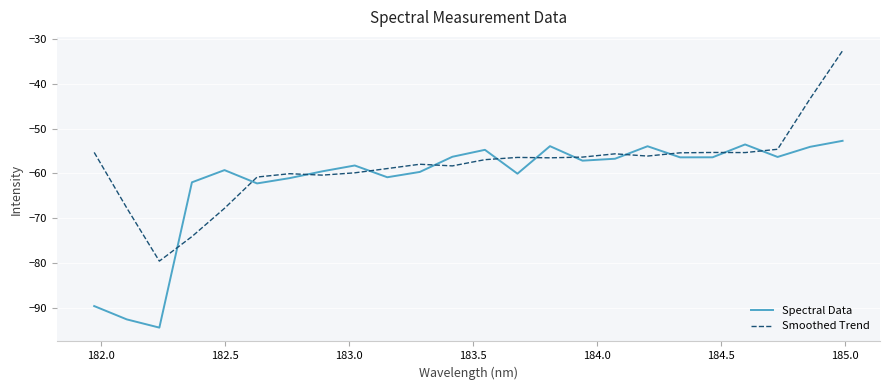

At how many categories does at least one series exceed -88?

24